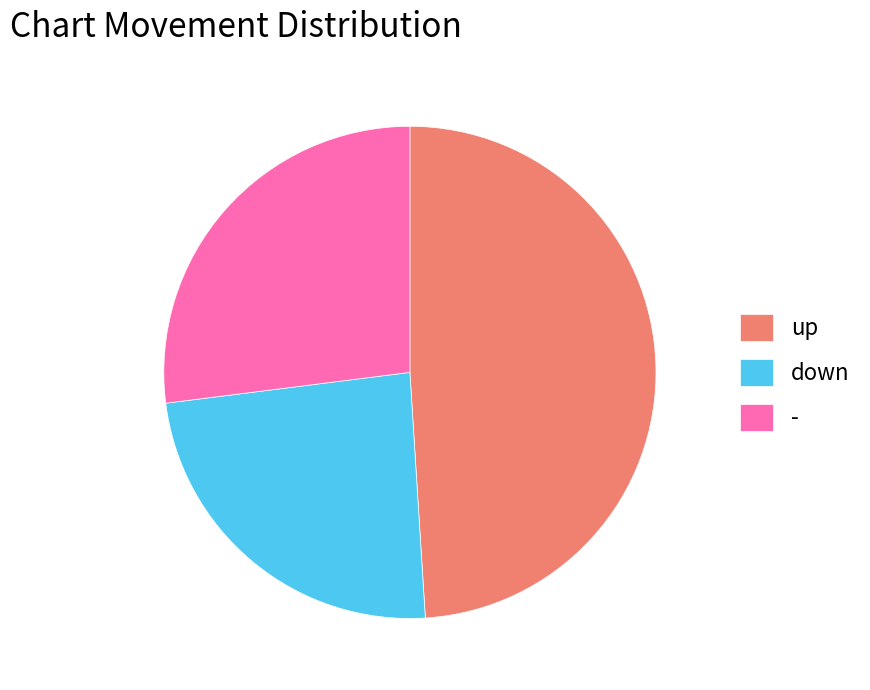

Rank the categories by value from lowest to highest.

down, -, up